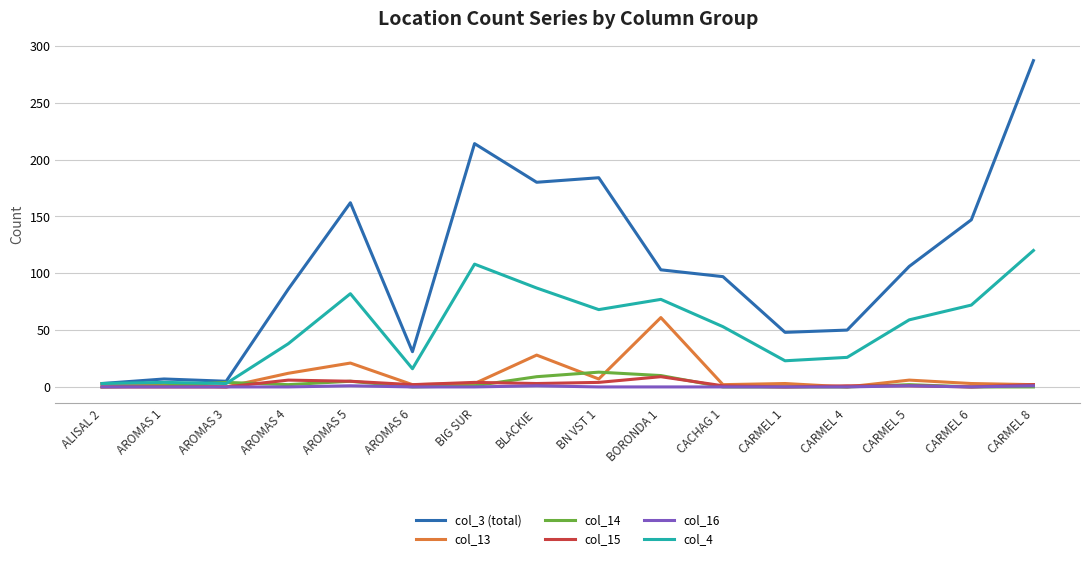

Which series has the widest spread of values?

col_3 (total)